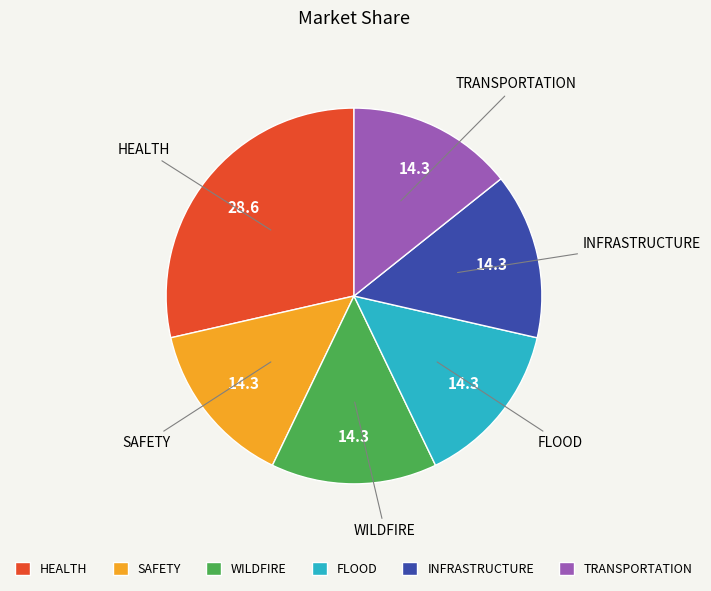

What is the largest slice in the pie chart?

HEALTH